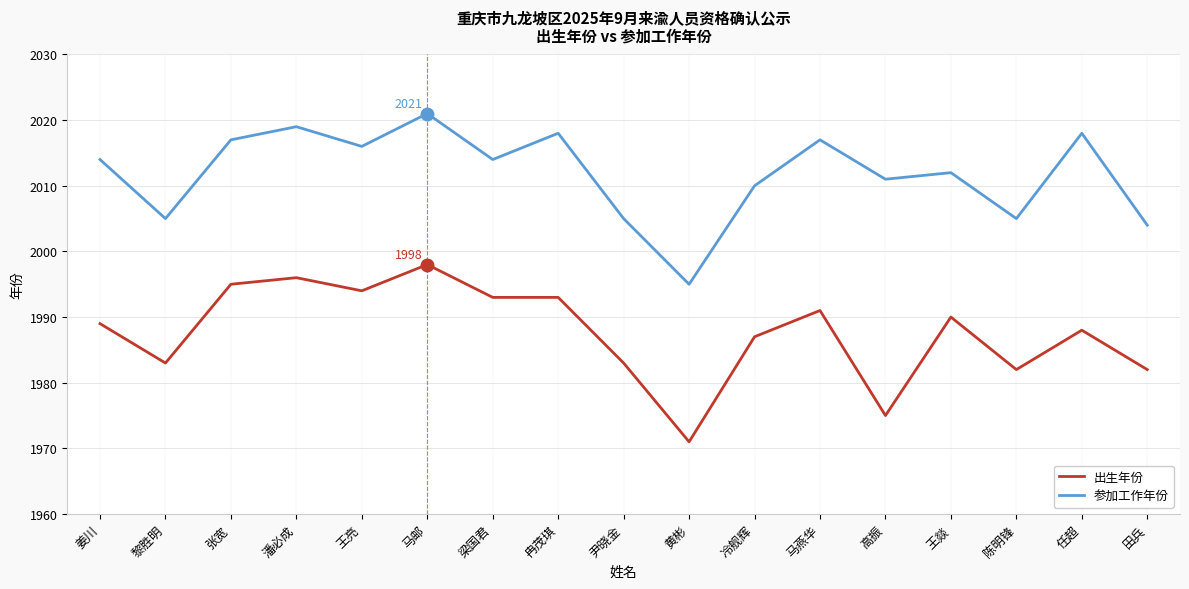

At how many categories does at least one series exceed 1986?

17